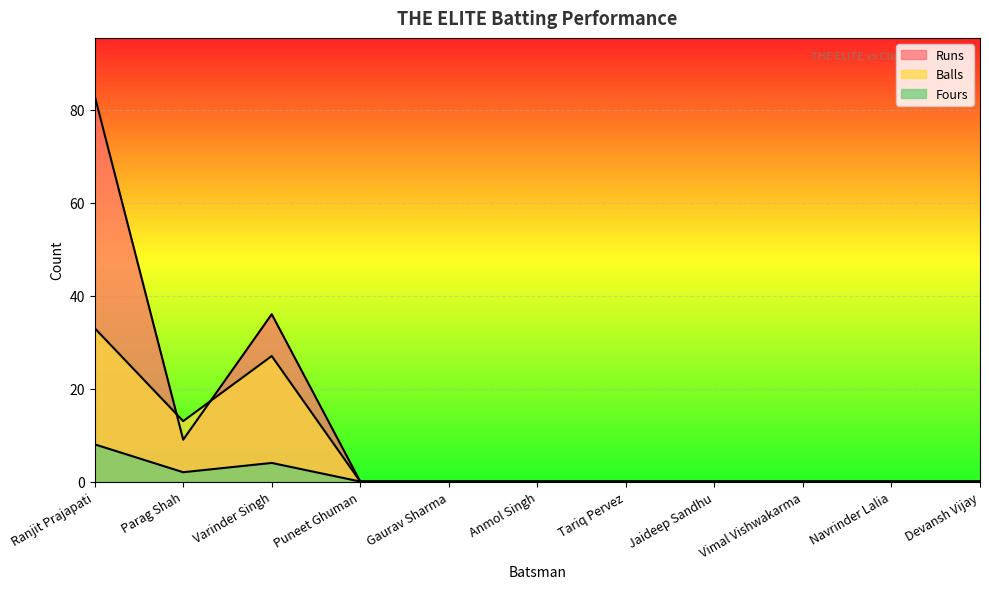

Where do Balls and Runs first cross each other?

Ranjit Prajapati and Parag Shah